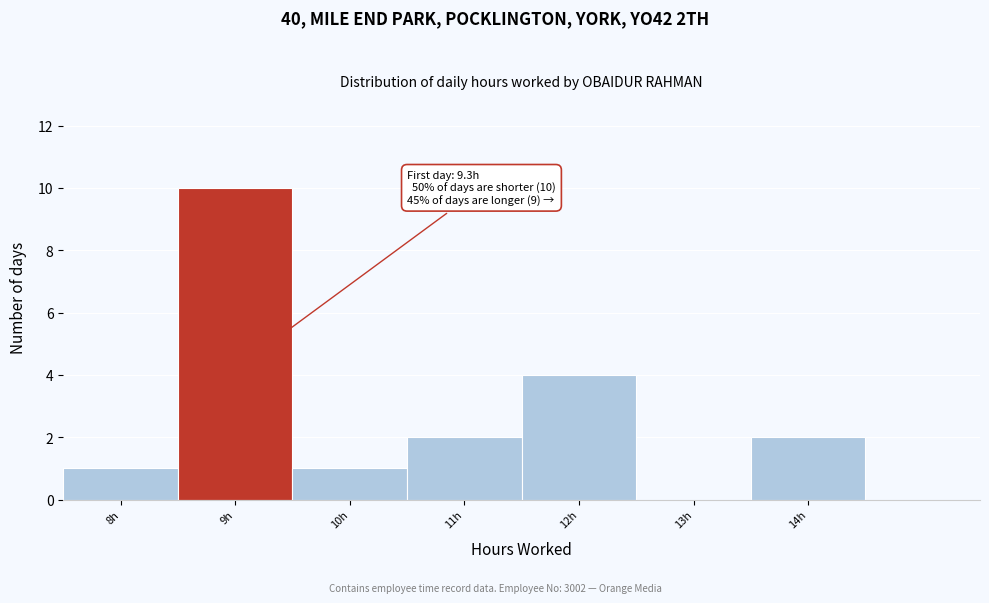

Over which range of the x-axis is the bar tallest?

8.5 to 9.5